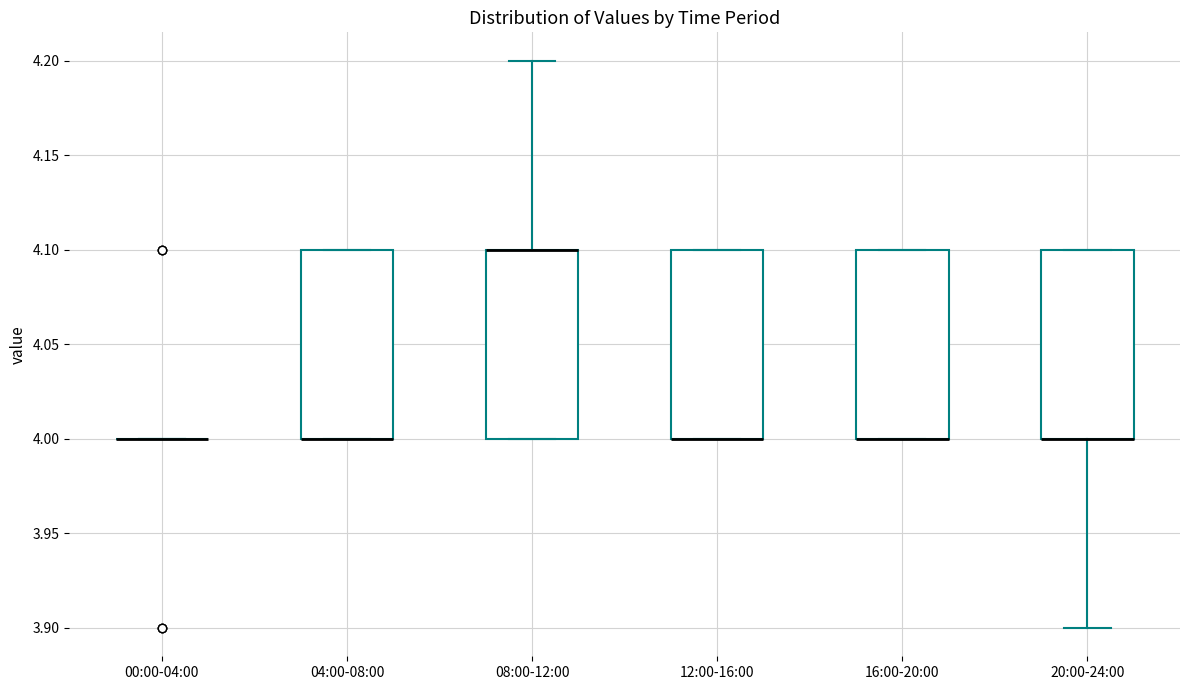

Reading left to right, transcribe this box plot: for each box, give where its median line is, the range the box spans, and where its two whiskers end, as read against the y-axis. The values are not printed on the chart, so give them approximately, as read against the axis.

00:00-04:00: box collapsed to a line at 4.0, whiskers 4.0 to 4.0
04:00-08:00: median 4.0 (drawn on the box's lower edge), box 4.0 to 4.1, whiskers 4.0 to 4.1
08:00-12:00: median 4.1 (drawn on the box's upper edge), box 4.0 to 4.1, whiskers 4.0 to 4.2
12:00-16:00: median 4.0 (drawn on the box's lower edge), box 4.0 to 4.1, whiskers 4.0 to 4.1
16:00-20:00: median 4.0 (drawn on the box's lower edge), box 4.0 to 4.1, whiskers 4.0 to 4.1
20:00-24:00: median 4.0 (drawn on the box's lower edge), box 4.0 to 4.1, whiskers 3.9 to 4.1